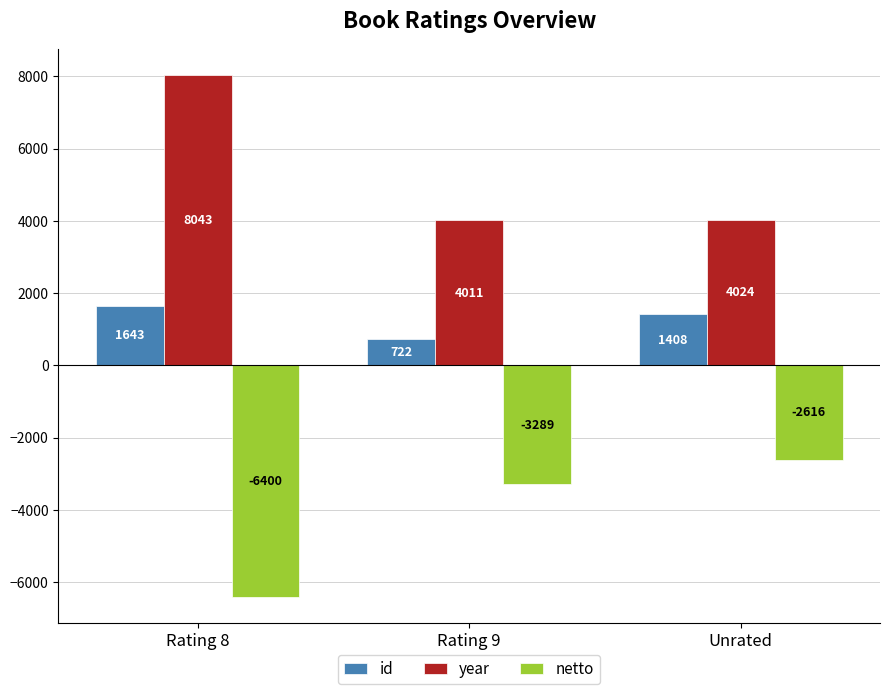

True or false: year has a value of 5782 at Rating 9.

False